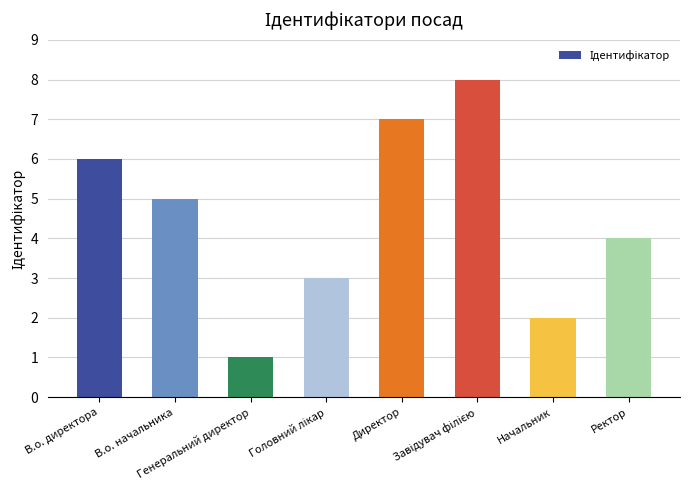

At which label is the value closest to 4?

Ректор